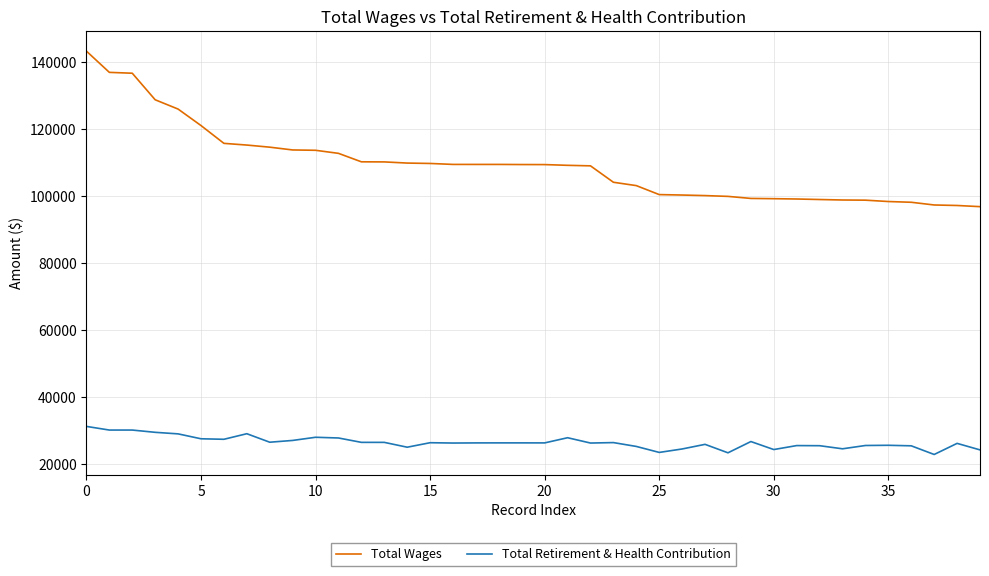

True or false: Total Wages and Total Retirement & Health Contribution cross at least once.

False